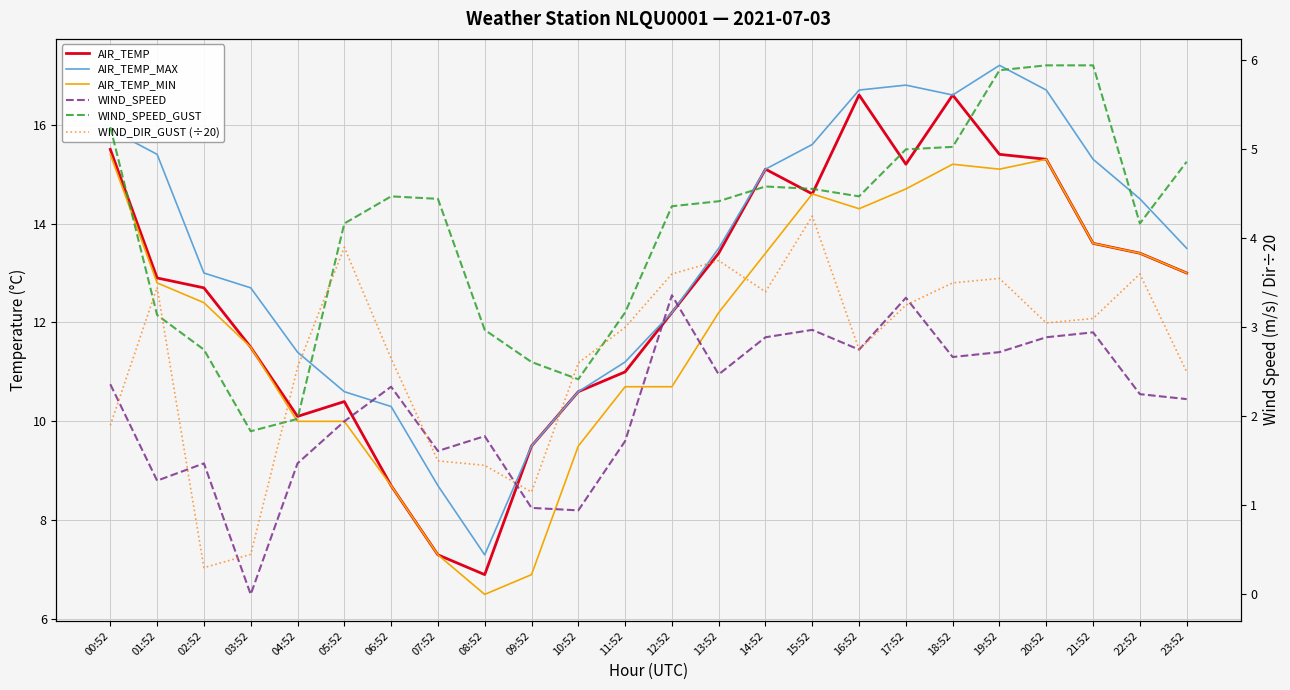

Reading right to left, what are all the values shown in this chart?

AIR_TEMP: 23:52=13.0	22:52=13.4	21:52=13.6	20:52=15.3	19:52=15.4	18:52=16.6	17:52=15.2	16:52=16.6	15:52=14.6	14:52=15.1	13:52=13.4	12:52=12.2	11:52=11.0	10:52=10.6	09:52=9.5	08:52=6.9	07:52=7.3	06:52=8.7	05:52=10.4	04:52=10.1	03:52=11.5	02:52=12.7	01:52=12.9	00:52=15.5
AIR_TEMP_MAX: 23:52=13.5	22:52=14.5	21:52=15.3	20:52=16.7	19:52=17.2	18:52=16.6	17:52=16.8	16:52=16.7	15:52=15.6	14:52=15.1	13:52=13.5	12:52=12.2	11:52=11.2	10:52=10.6	09:52=9.5	08:52=7.3	07:52=8.7	06:52=10.3	05:52=10.6	04:52=11.4	03:52=12.7	02:52=13.0	01:52=15.4	00:52=15.9
AIR_TEMP_MIN: 23:52=13.0	22:52=13.4	21:52=13.6	20:52=15.3	19:52=15.1	18:52=15.2	17:52=14.7	16:52=14.3	15:52=14.6	14:52=13.4	13:52=12.2	12:52=10.7	11:52=10.7	10:52=9.5	09:52=6.9	08:52=6.5	07:52=7.3	06:52=8.7	05:52=10.0	04:52=10.0	03:52=11.5	02:52=12.4	01:52=12.8	00:52=15.4
WIND_SPEED: 23:52=2.2	22:52=2.2	21:52=2.9	20:52=2.9	19:52=2.7	18:52=2.7	17:52=3.3	16:52=2.8	15:52=3.0	14:52=2.9	13:52=2.5	12:52=3.4	11:52=1.7	10:52=0.9	09:52=1.0	08:52=1.8	07:52=1.6	06:52=2.3	05:52=1.9	04:52=1.5	03:52=0.0	02:52=1.5	01:52=1.3	00:52=2.4
WIND_SPEED_GUST: 23:52=4.9	22:52=4.2	21:52=5.9	20:52=5.9	19:52=5.9	18:52=5.0	17:52=5.0	16:52=4.5	15:52=4.6	14:52=4.6	13:52=4.4	12:52=4.4	11:52=3.2	10:52=2.4	09:52=2.6	08:52=3.0	07:52=4.4	06:52=4.5	05:52=4.2	04:52=2.0	03:52=1.8	02:52=2.8	01:52=3.1	00:52=5.2
WIND_DIR_GUST (÷20): 23:52=2.5	22:52=3.6	21:52=3.1	20:52=3.0	19:52=3.5	18:52=3.5	17:52=3.2	16:52=2.8	15:52=4.2	14:52=3.4	13:52=3.8	12:52=3.6	11:52=3.0	10:52=2.6	09:52=1.1	08:52=1.4	07:52=1.5	06:52=2.6	05:52=3.9	04:52=2.5	03:52=0.5	02:52=0.3	01:52=3.5	00:52=1.9